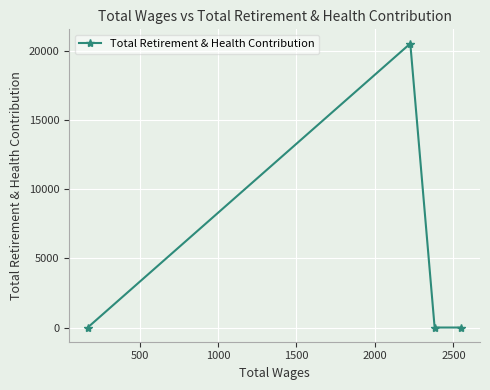

How many categories are shown in the chart?

4